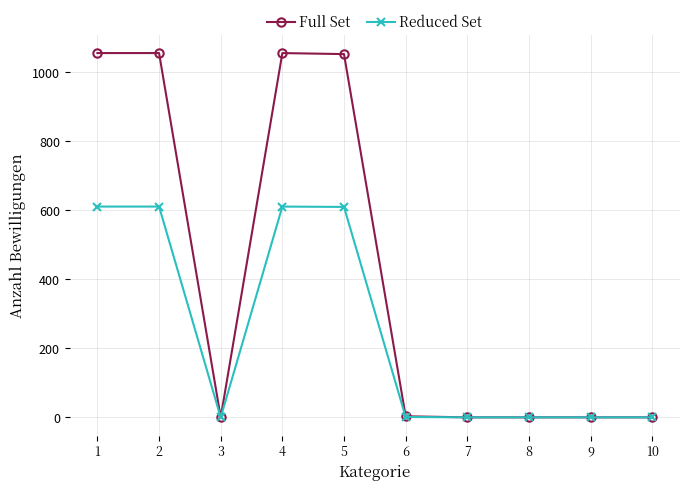

Which series changed the most between 2 and 9?

Full Set